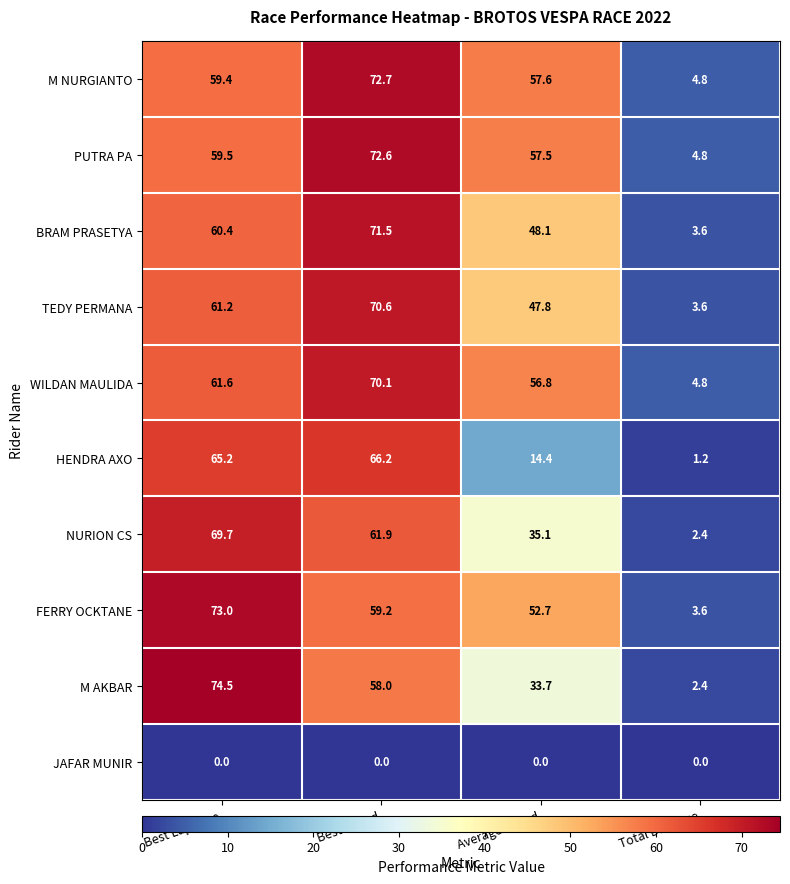

Is the value of HENDRA AXO at Average Speed greater than the value of M AKBAR at Total Distance?

Yes